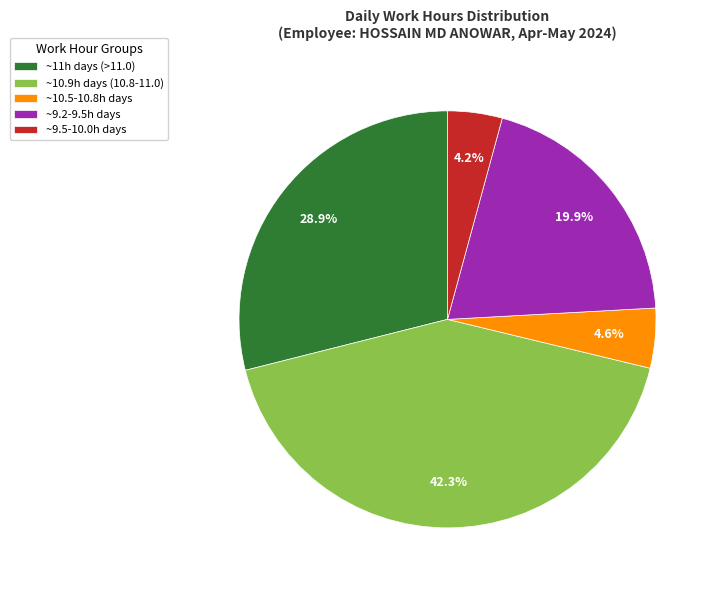

Does ~9.5-10.0h days account for over 50% of the chart?

No